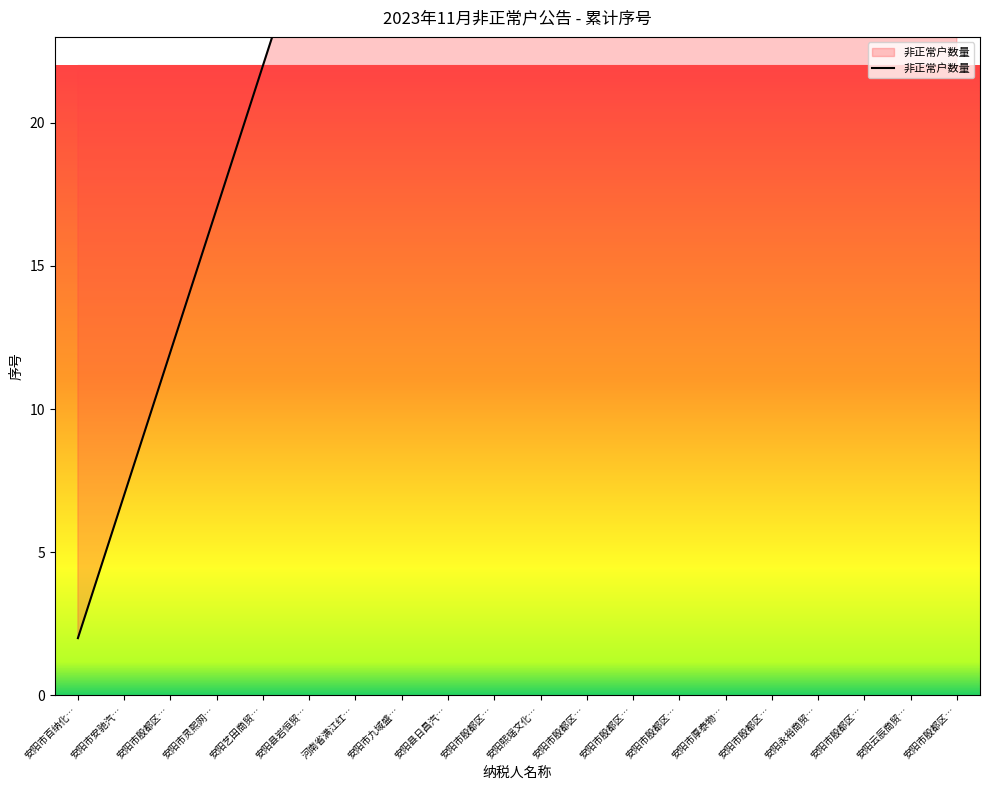

What is the value of the 16th point from the left?

12